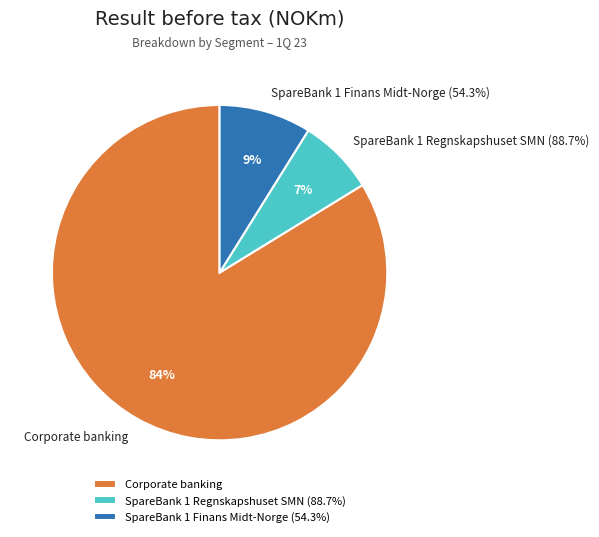

Is there a majority slice in this chart?

Yes